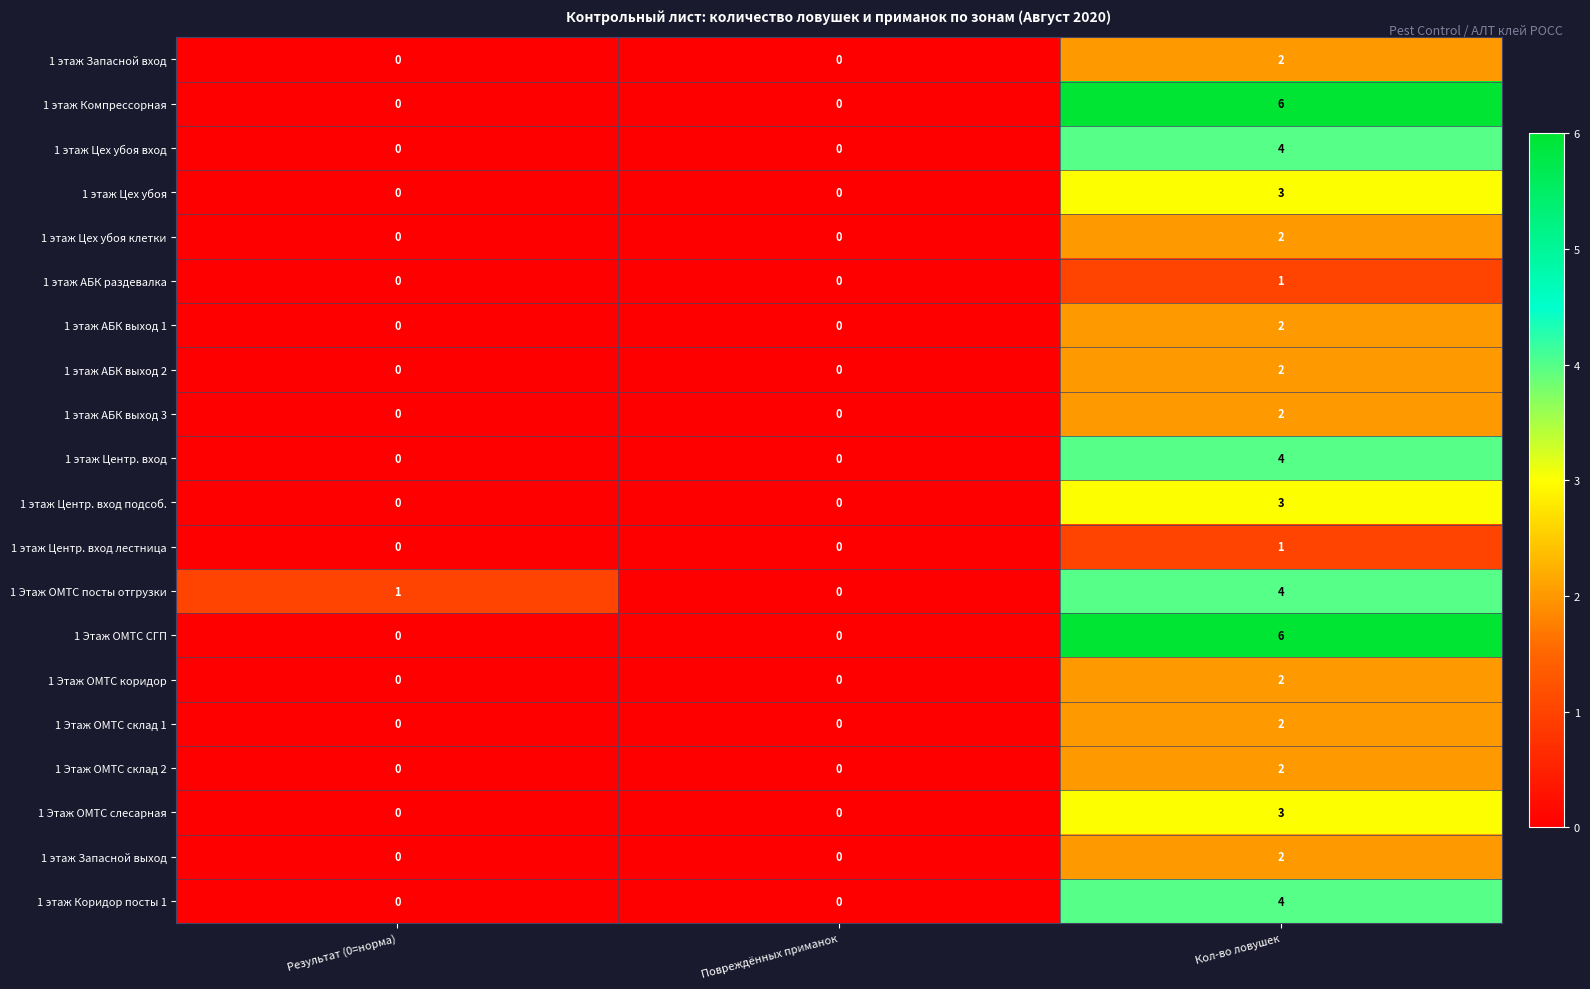

Is it true that 1 Этаж ОМТС слесарная equals 3 at Кол-во ловушек?

True